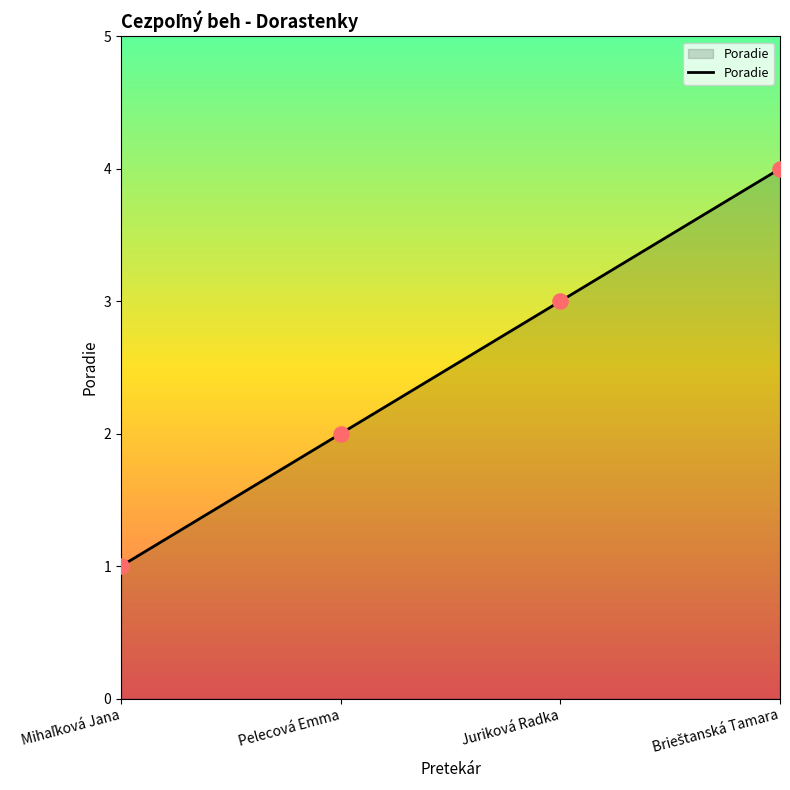

What position from the right is Pelecová Emma?

3